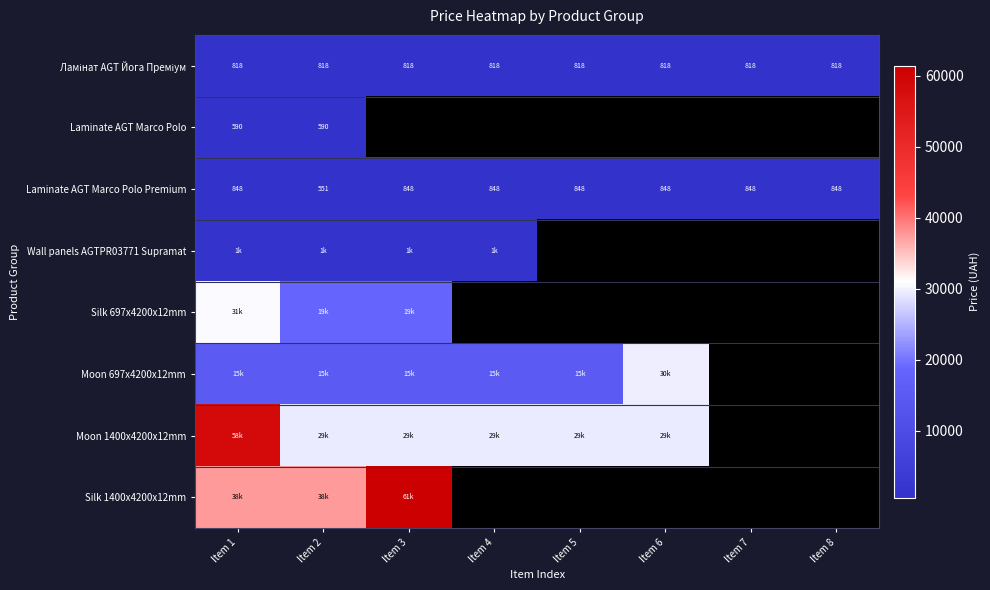

What is the minimum value for Laminate AGT Marco Polo Premium?

551.5